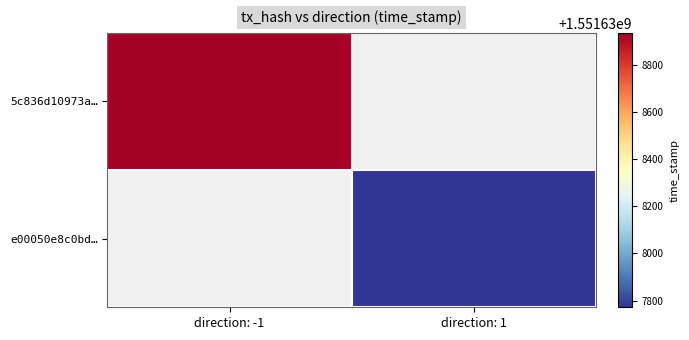

Reading right to left, extract all data points from this chart.

5c836d10973a17d8b20455cec2cd0354fe2cc7f: time_stamp=1551638934	direction=-1
e00050e8c0bd4d40b6e41f6b5572b367d41b3c8: time_stamp=1551637772	direction=1